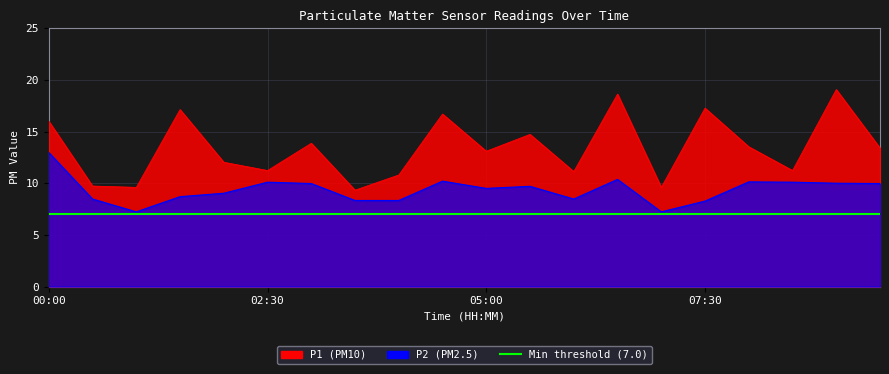

Rank the series by their maximum value, from lowest to highest.

P2, P1